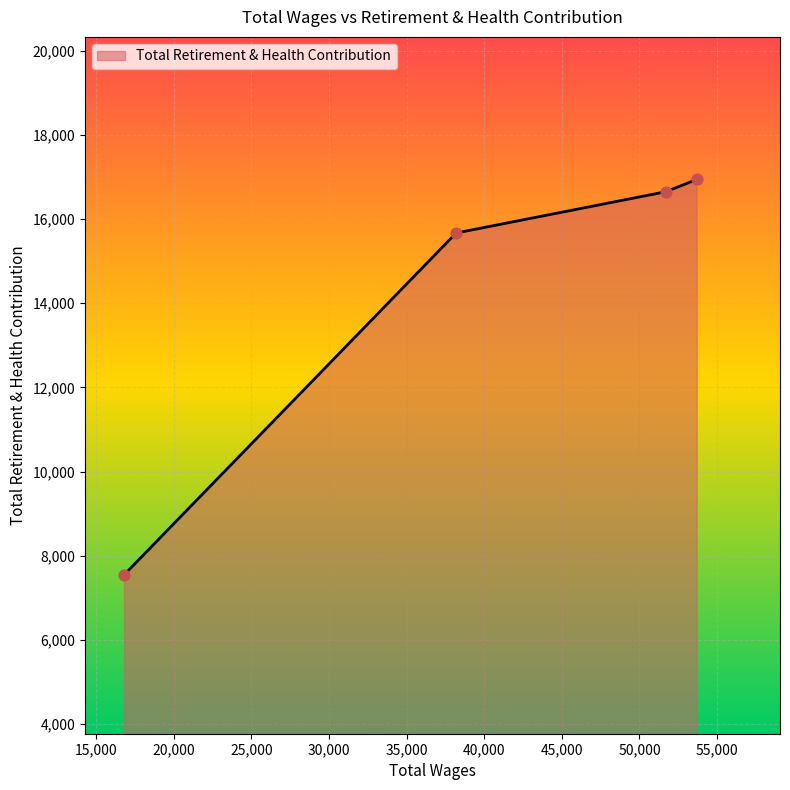

What is the average value?

14201